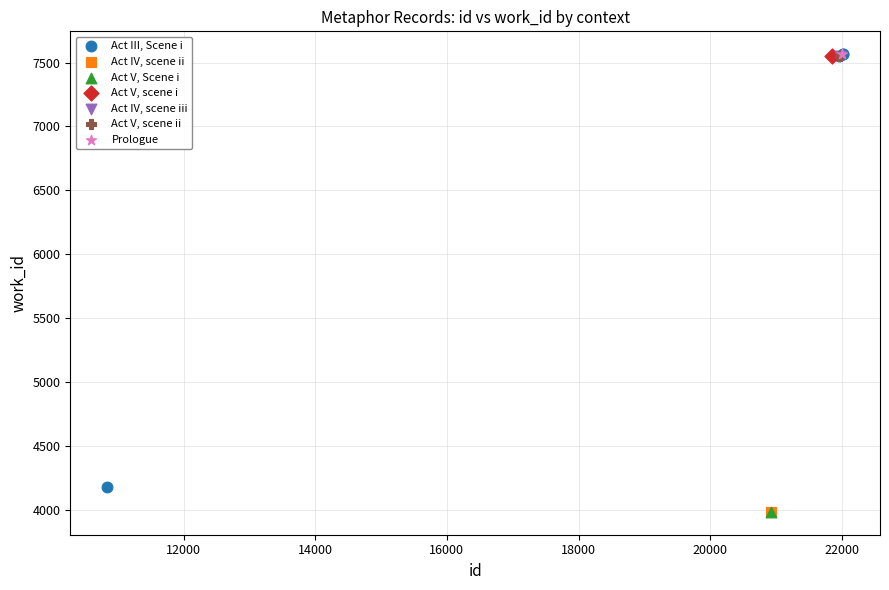

What are all the series names shown in the legend?

Act III, Scene i, Act IV, scene ii, Act V, Scene i, Act V, scene i, Act IV, scene iii, Act V, scene ii, Prologue